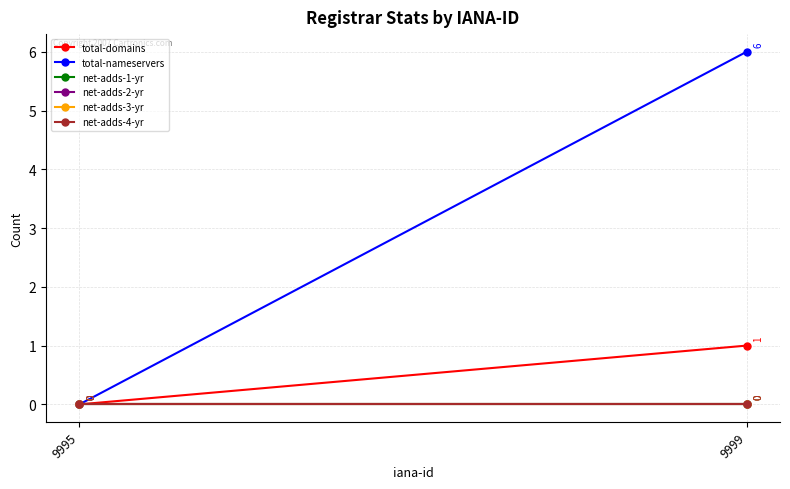

What is the difference between the highest and lowest values at 9999?

6